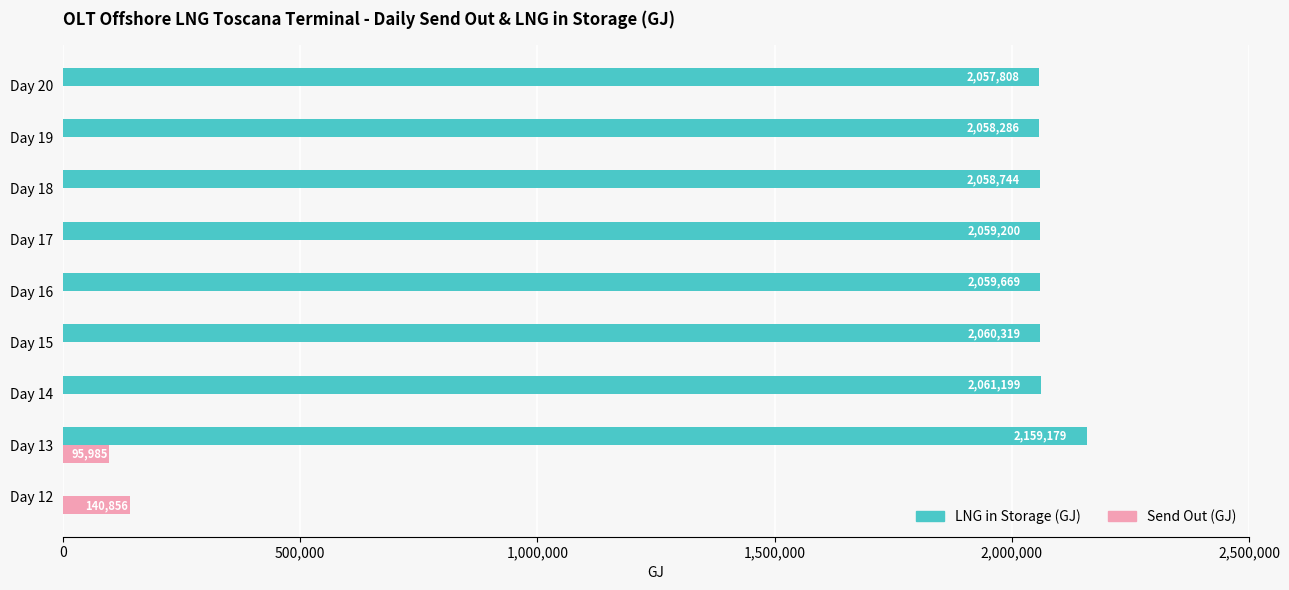

Where is Send Out (GJ) nearest to the value 70427?

Day 13